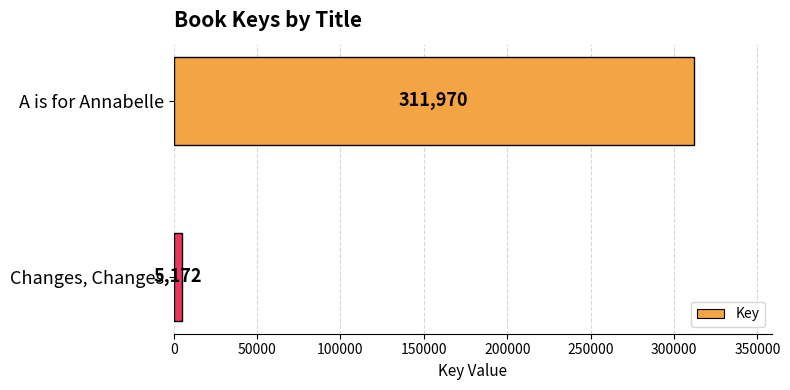

Reading top to bottom, transcribe all the data shown in this chart.

311970	5172